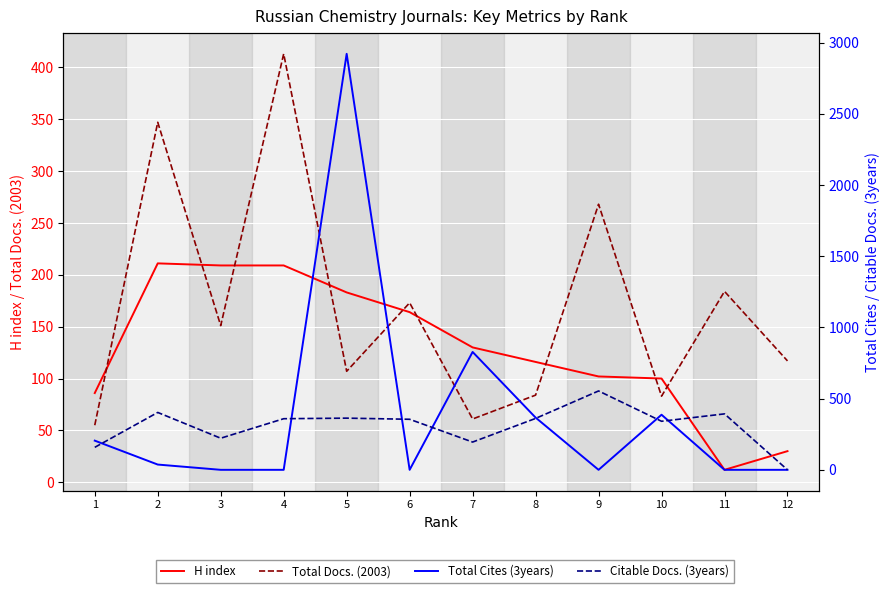

In Citable Docs. (3years), how many points are higher than both neighbors (excluding endpoints)?

4